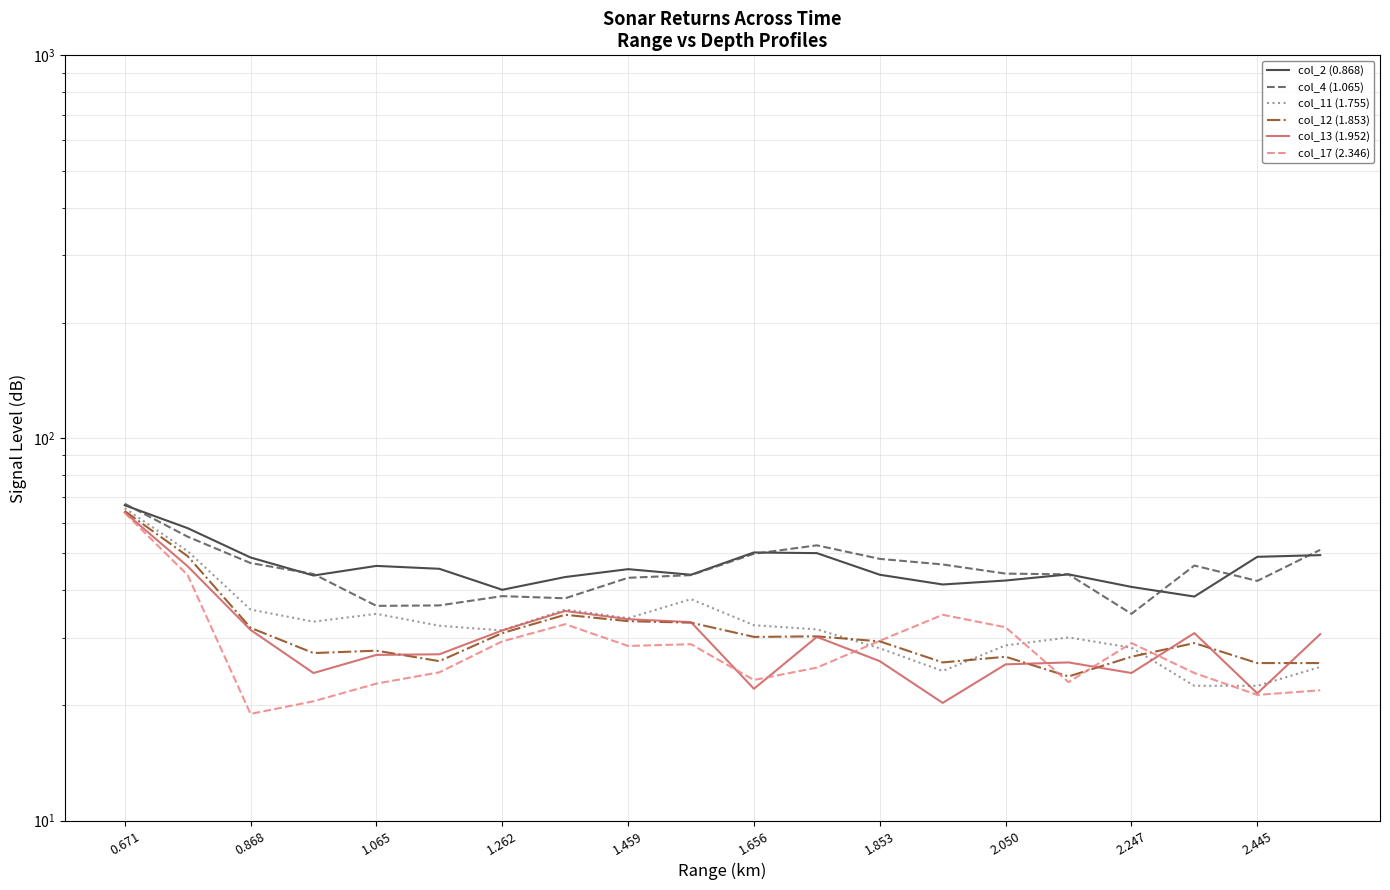

True or false: col_4 (1.065) has a value of 16.8 at 2.247.

False